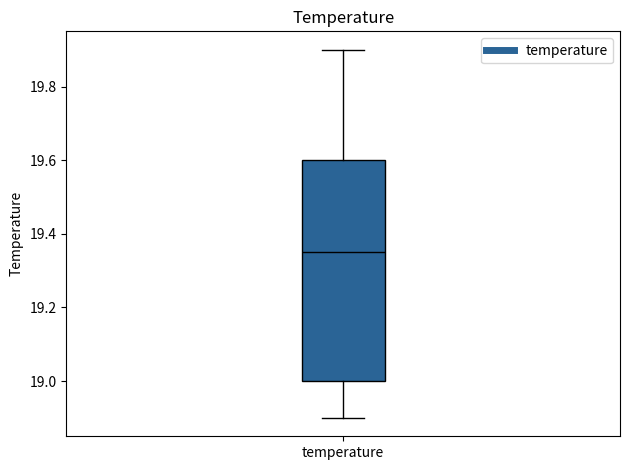

Transcribe this box plot: give where the median line is, the range the box spans, and where the two whiskers end, as read against the y-axis. The values are not printed on the chart, so give them approximately, as read against the axis.

median 19.36, box 19.00 to 19.60, whiskers 18.90 to 19.90